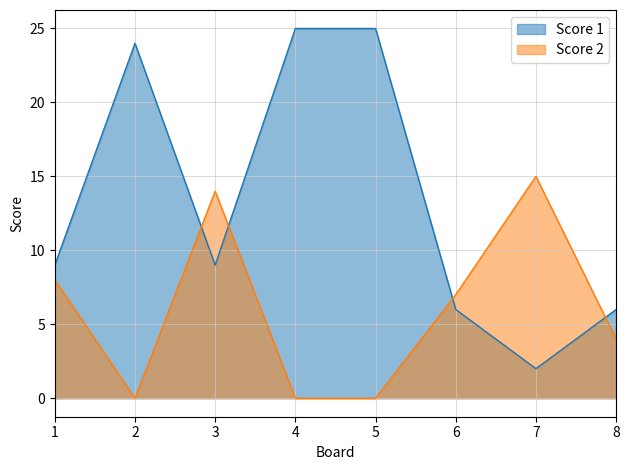

At which label does Score 2 reach its minimum?

2